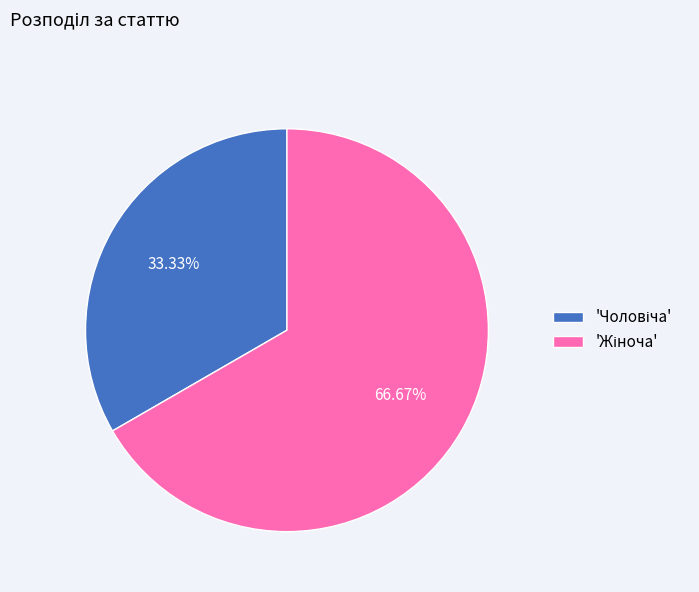

Is there a majority slice in this chart?

Yes